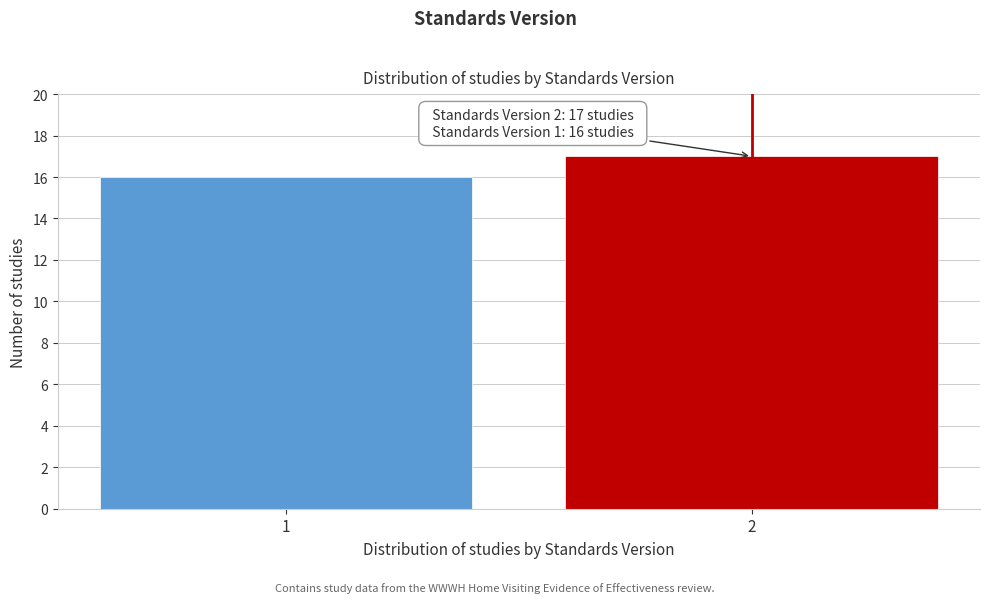

Reading right to left, list all the values displayed in this chart.

17	16